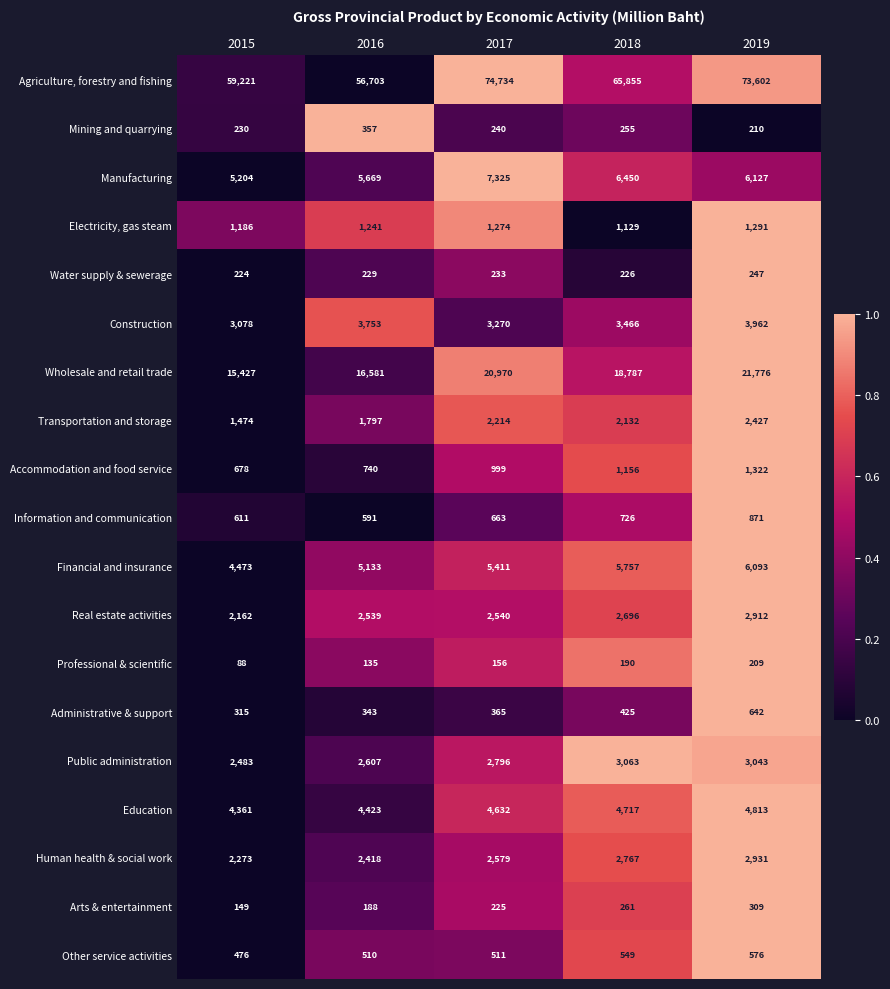

At which category does the chart reach its peak across all series?

2017